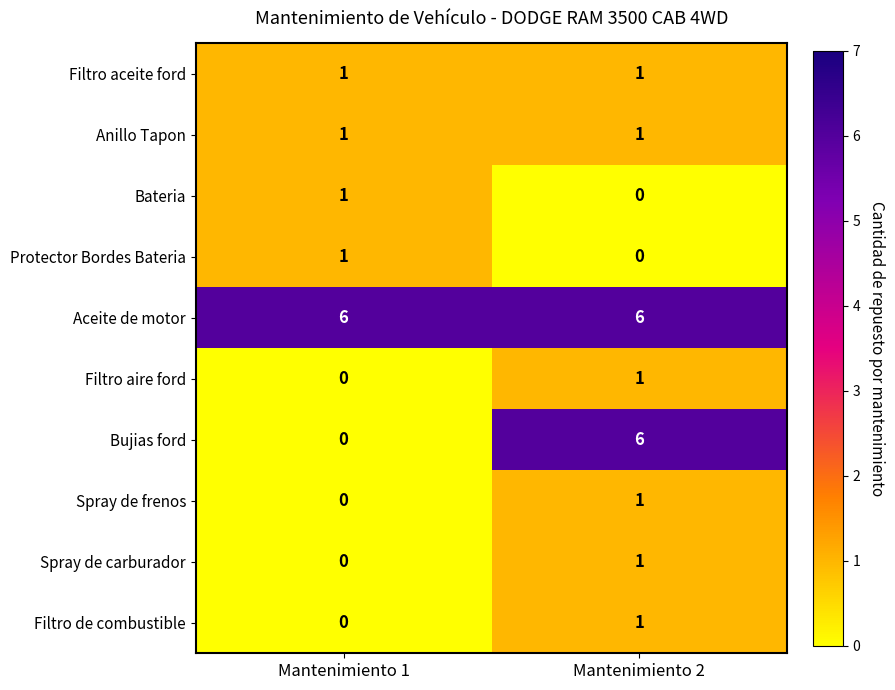

Reading left to right, what are all the values shown in this chart?

Filtro aceite ford: 1	1
Anillo Tapon: 1	1
Bateria: 1	0
Protector Bordes Bateria: 1	0
Aceite de motor: 6	6
Filtro aire ford: 0	1
Bujias ford: 0	6
Spray de frenos: 0	1
Spray de carburador: 0	1
Filtro de combustible: 0	1